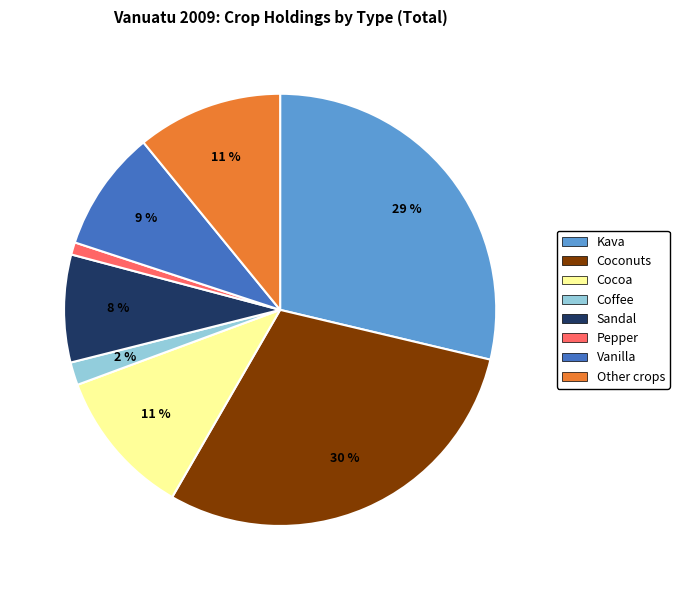

Between Other crops and Coconuts, which is larger?

Coconuts